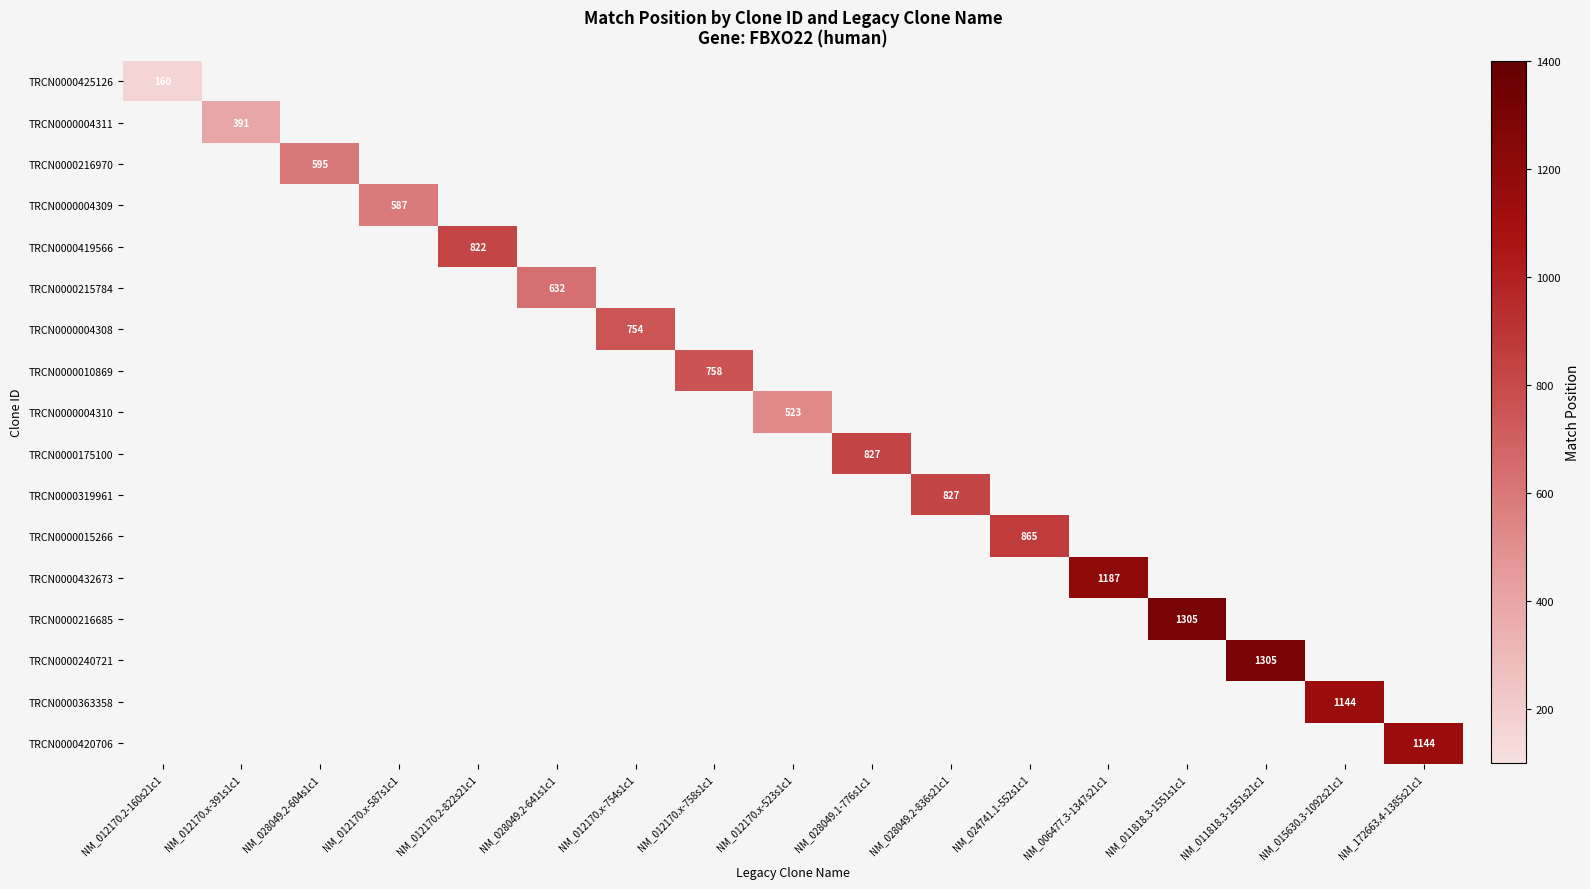

How many positive values does the TRCN0000432673 series have?

1